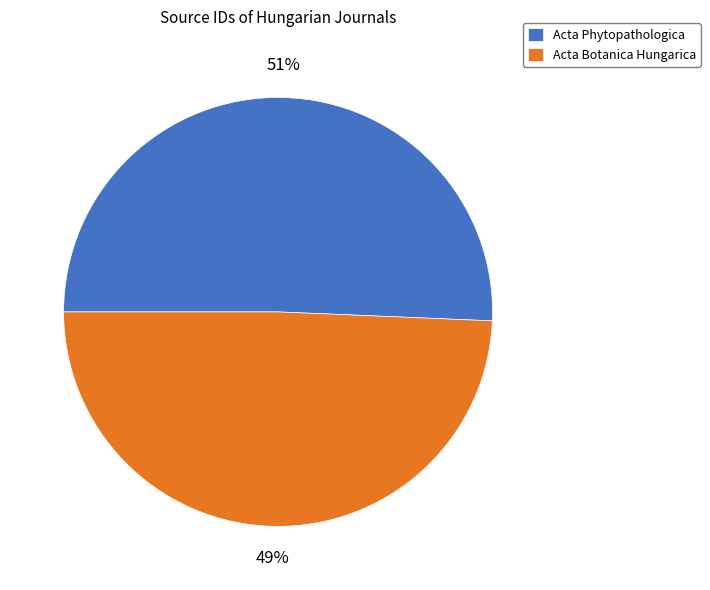

What is the ratio of the value at Acta Phytopathologica to the value at Acta Botanica Hungarica?

1.0